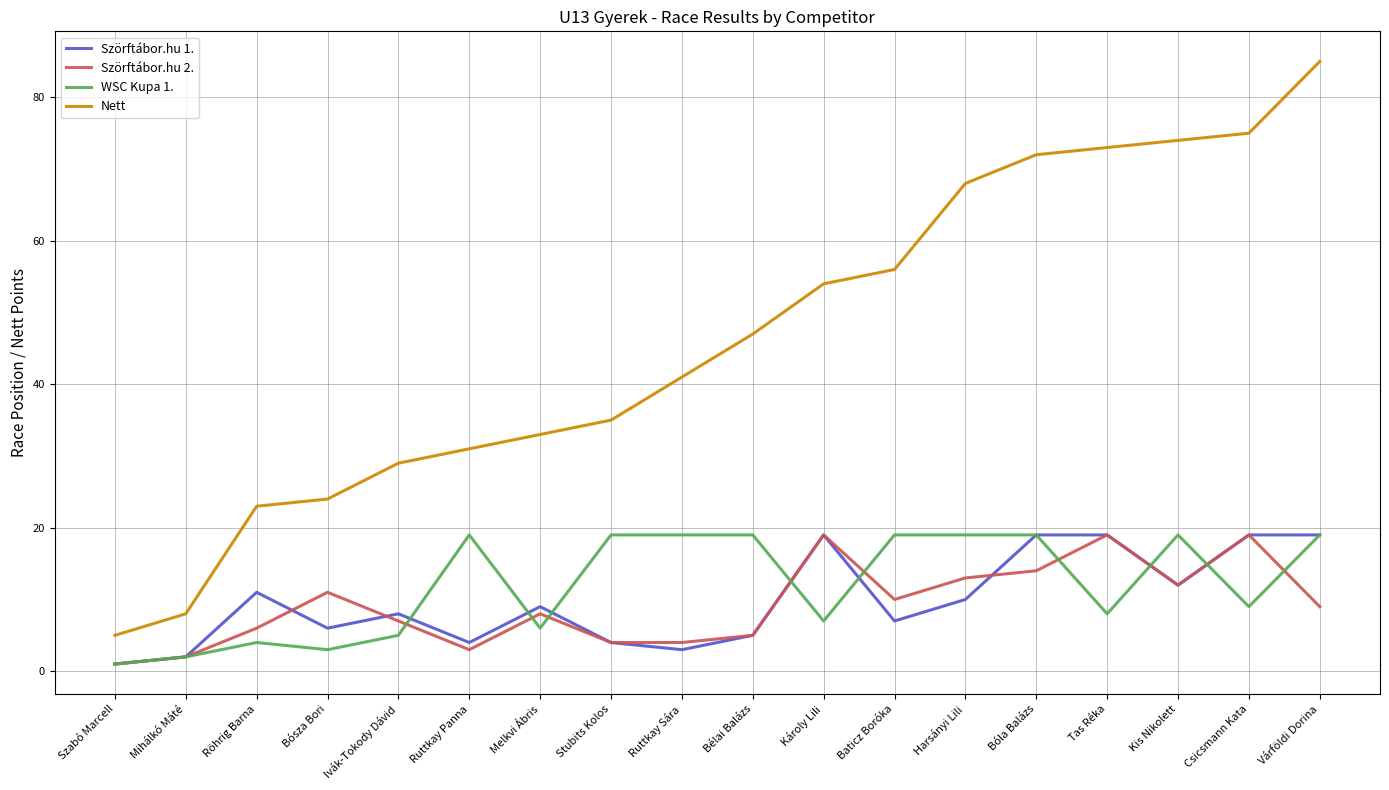

Which series has the largest total across all categories?

Nett